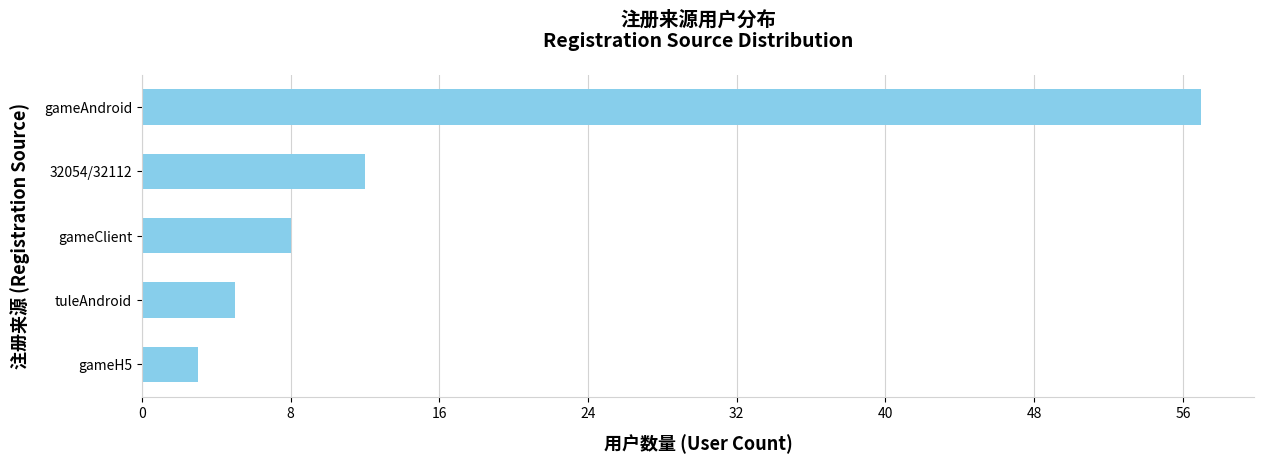

Rank the categories by value from lowest to highest.

gameH5, tuleAndroid, gameClient, 32054/32112, gameAndroid